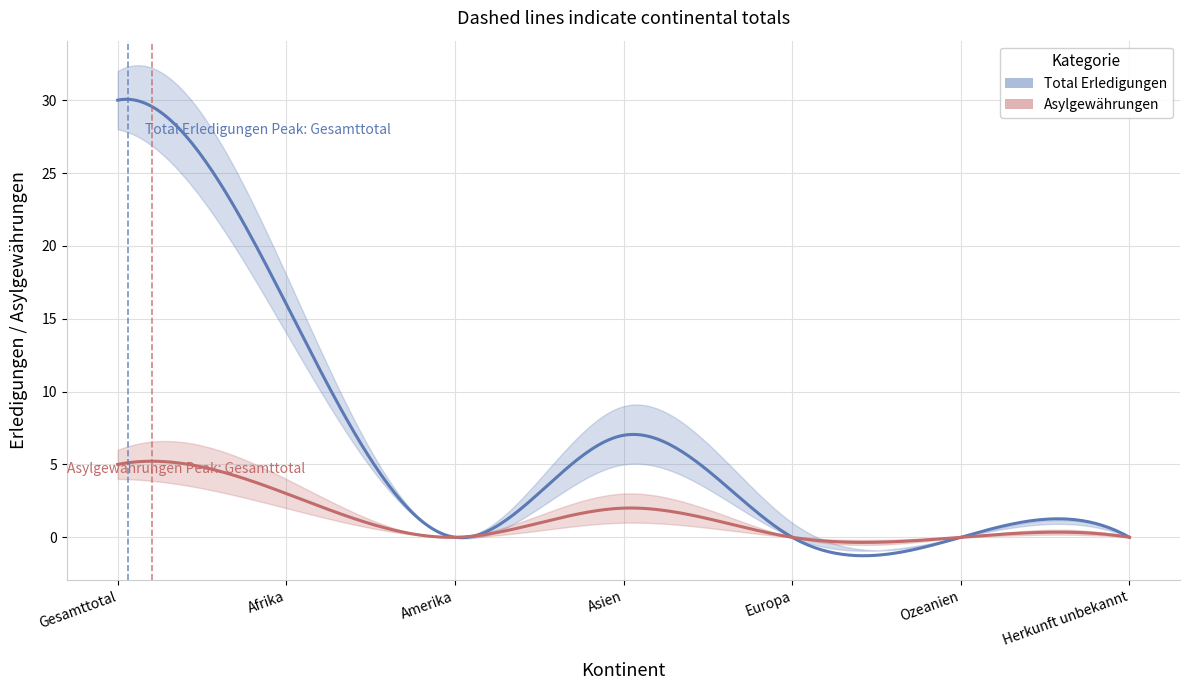

What is the sum of the Asylgewährungen_lower values at Amerika and Gesamttotal?

4